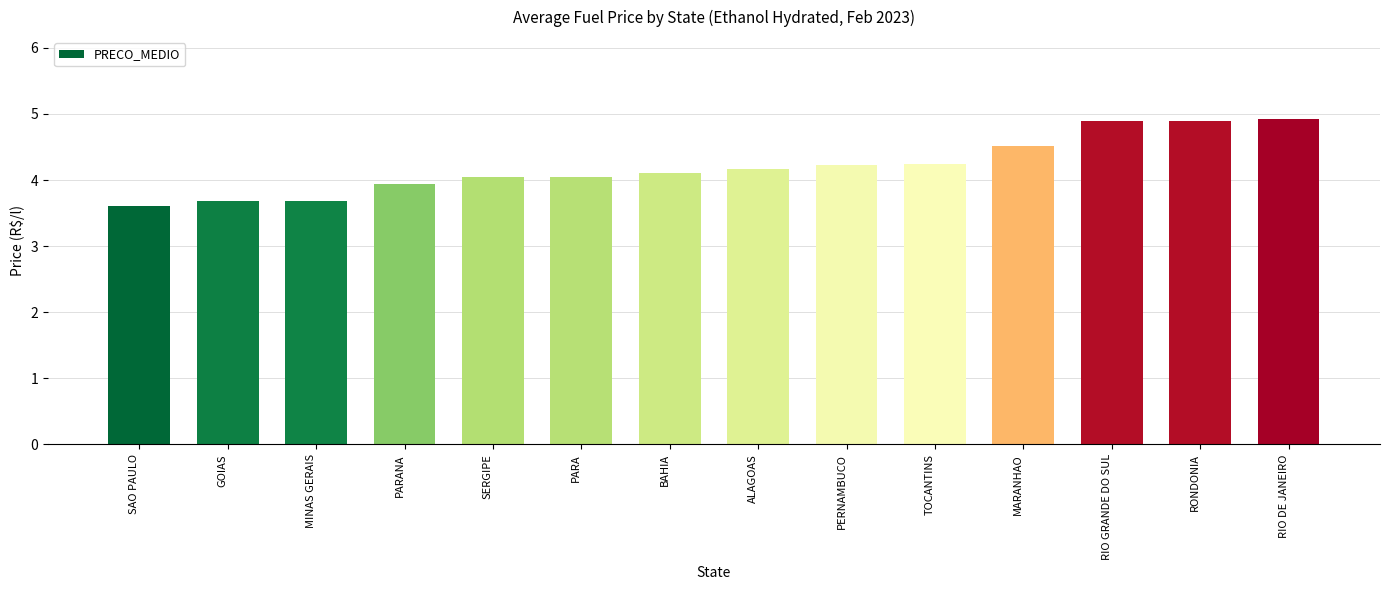

Where does the data first go above 4?

SERGIPE